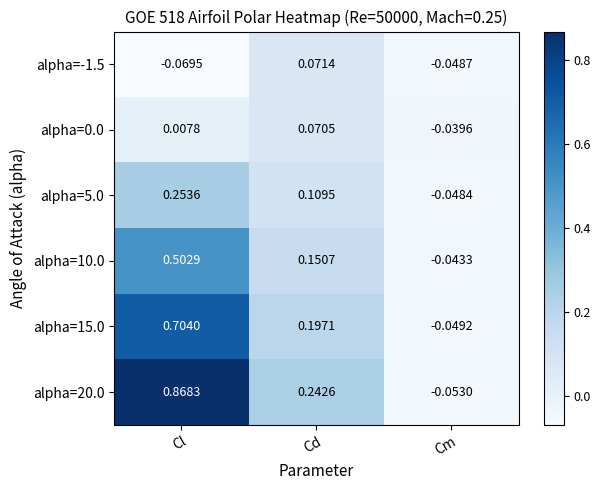

Which category has the lowest value in the alpha=20.0 series?

Cm